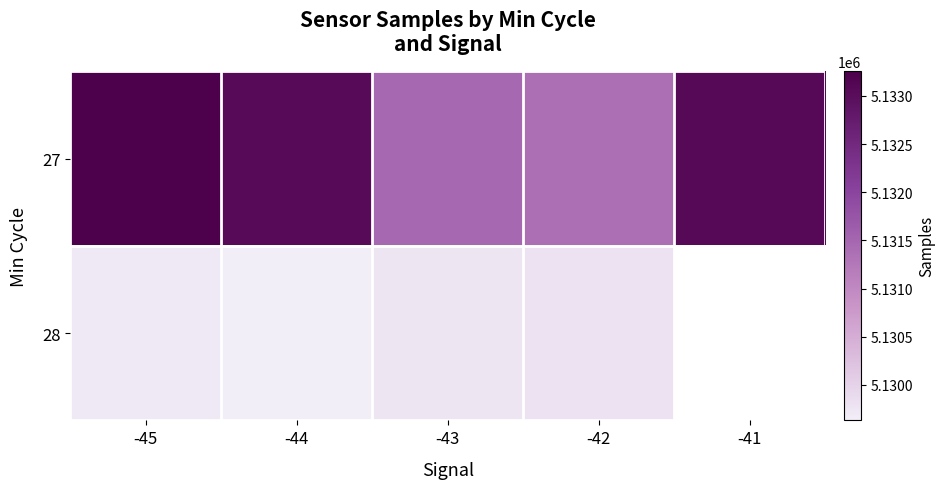

True or false: 27 has a value of 8369085.2 at -43.

False